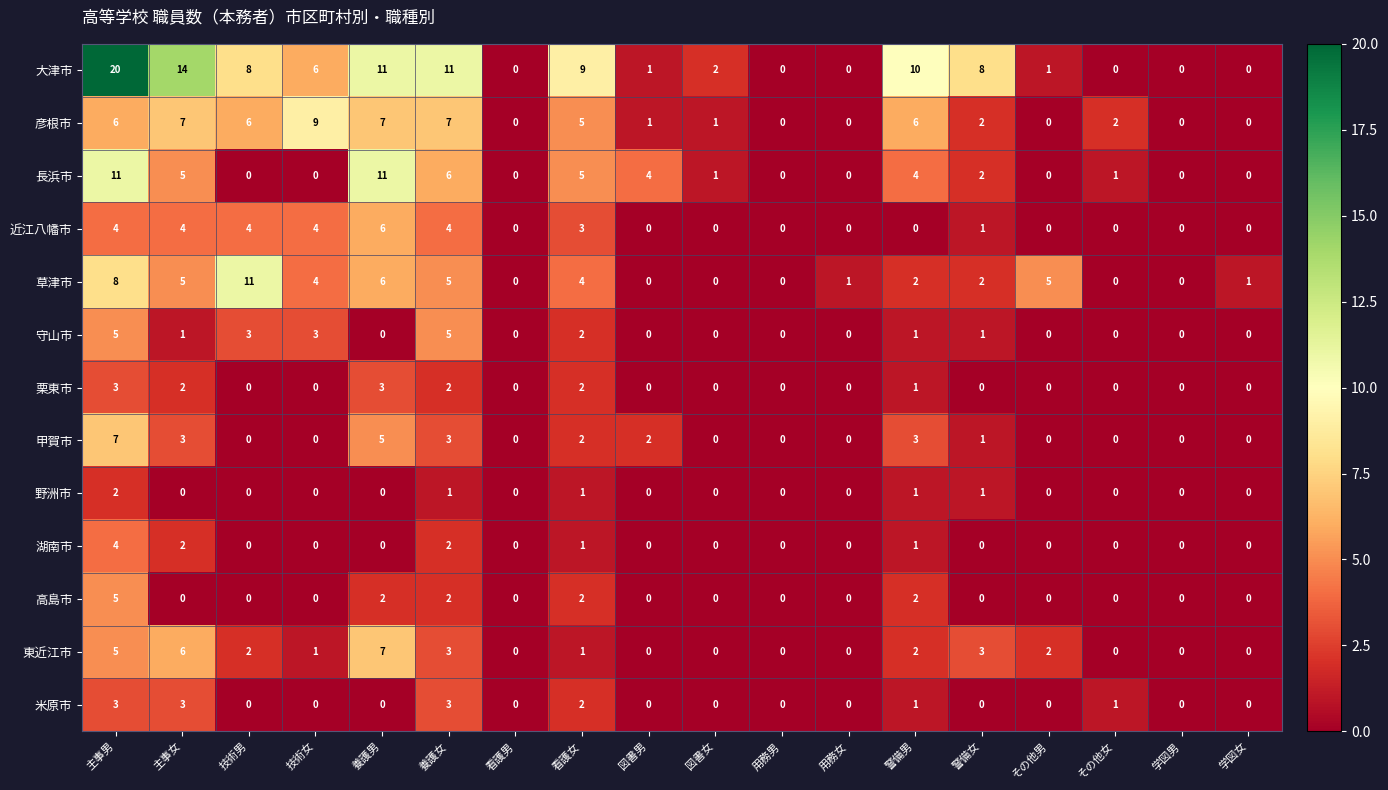

How many categories are shown in the chart?

18